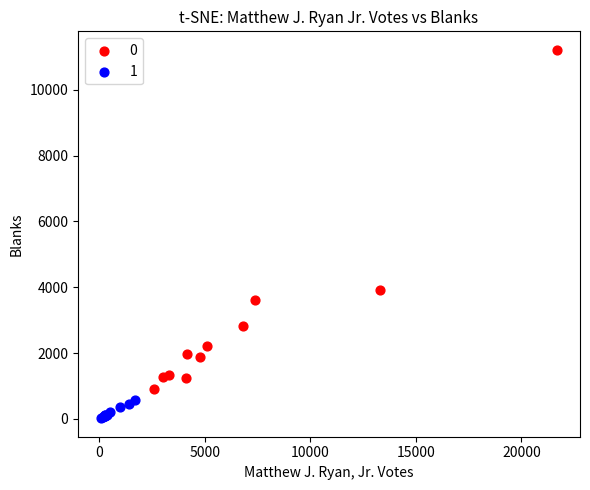

Which series contains the highest Y value?

0